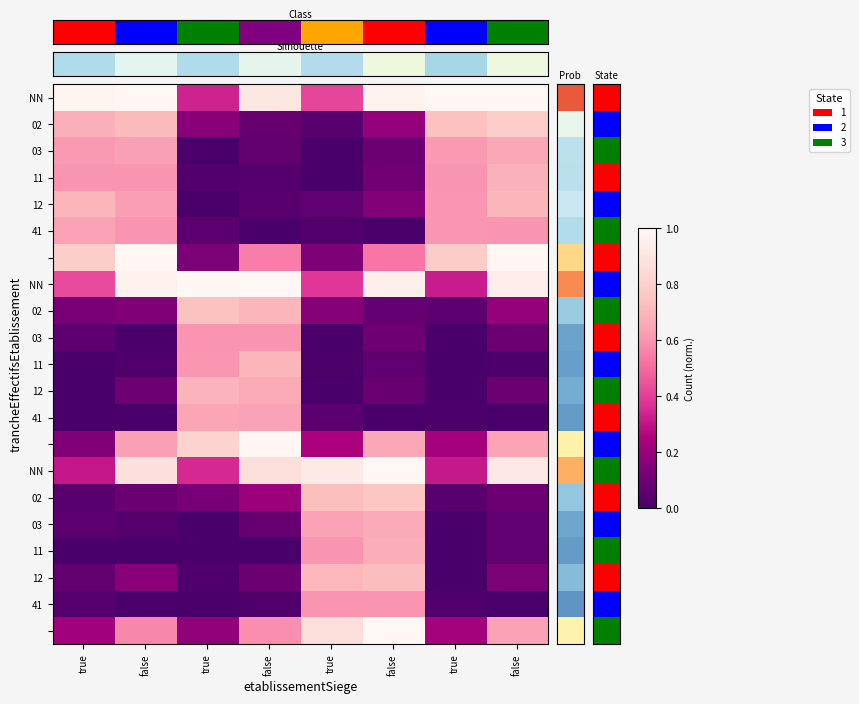

At which category does the chart reach its minimum across all series?

true